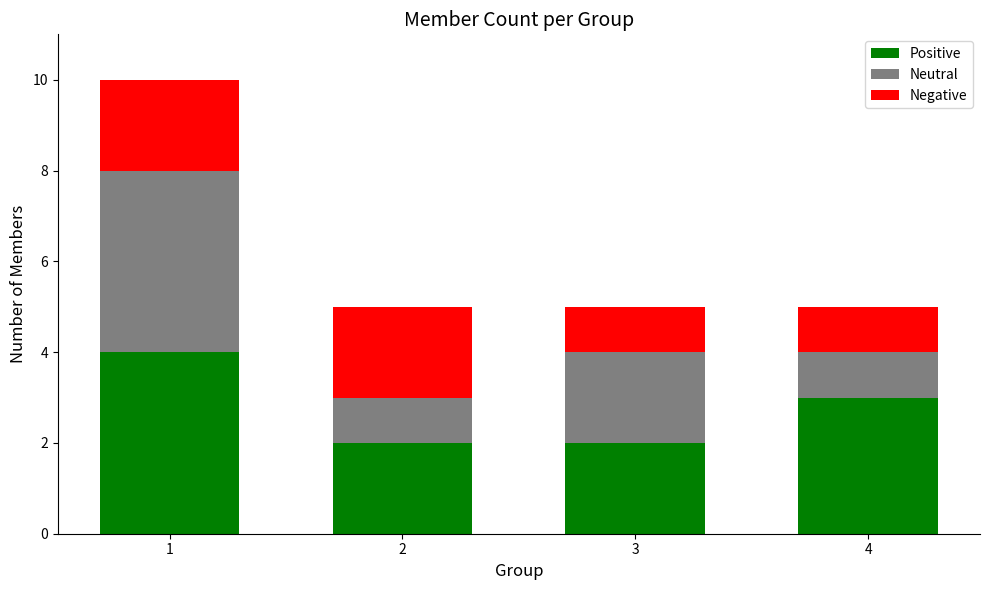

True or false: Positive has a value of 3 at 4.

True